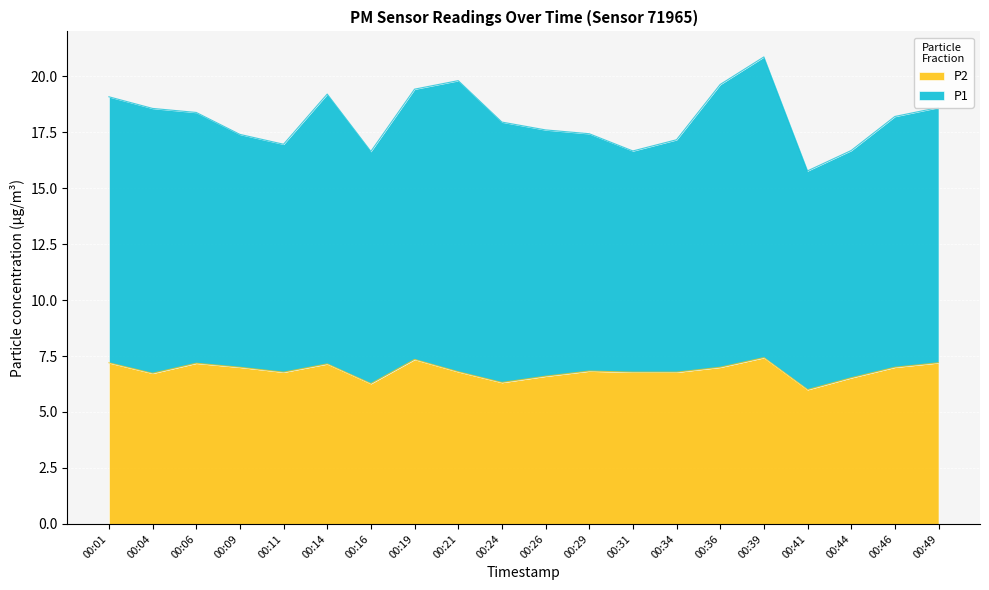

What is the value of the 8th point from the left?

7.3